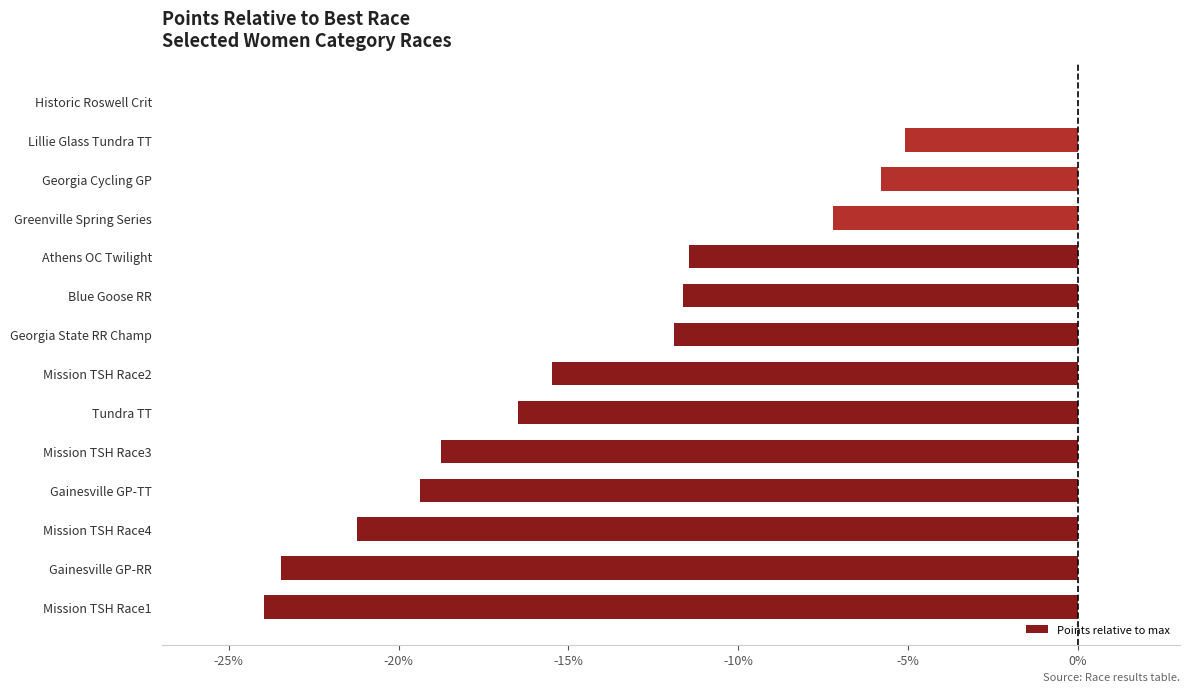

True or false: the data shows -2.5 at Blue Goose RR.

False